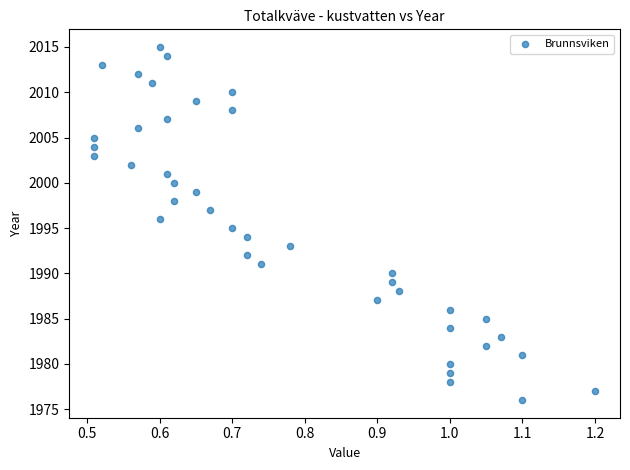

What is the range of Y values (max minus min)?

39